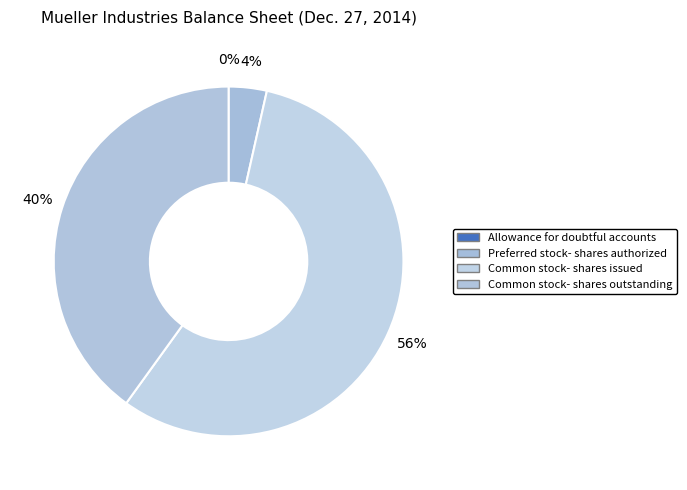

How many slices are in this pie chart?

4